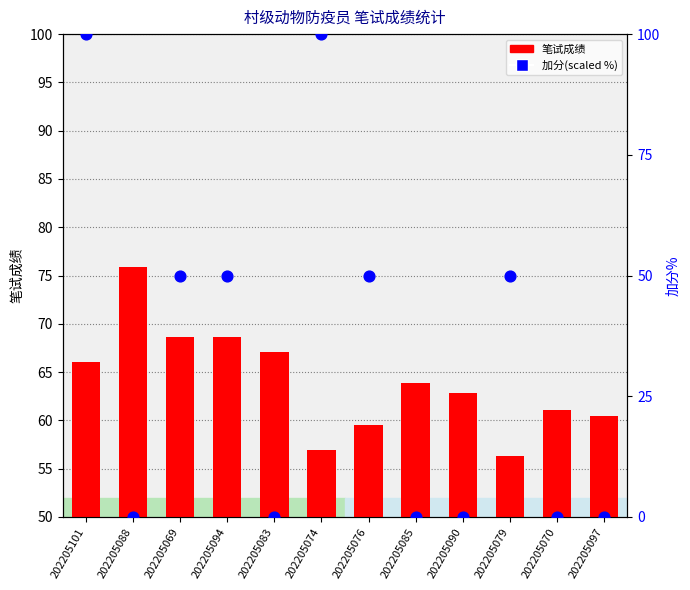

Which series reaches the maximum Y coordinate?

加分(scaled %)